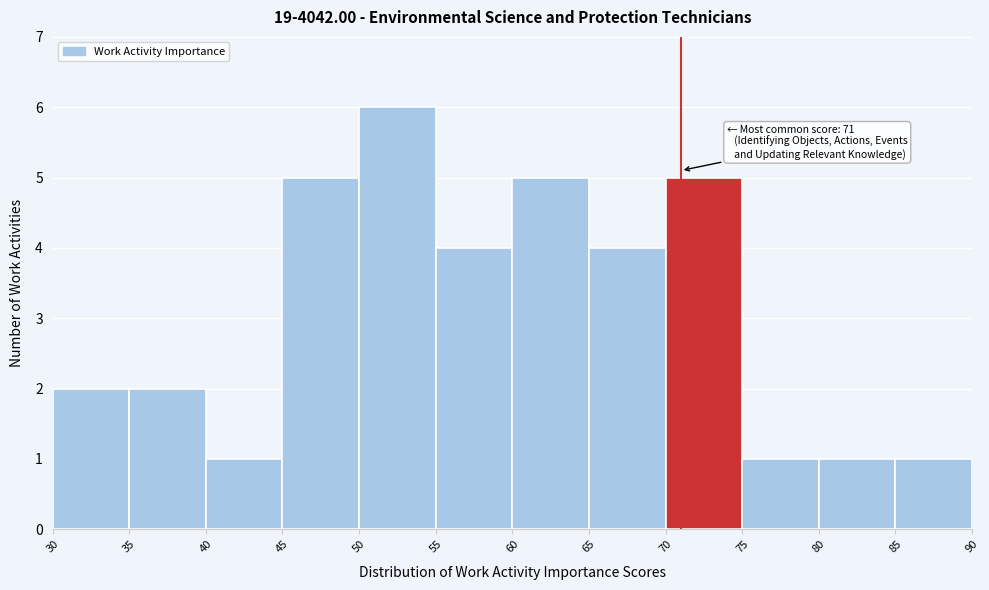

Over which range of the x-axis is the bar tallest?

50 to 55